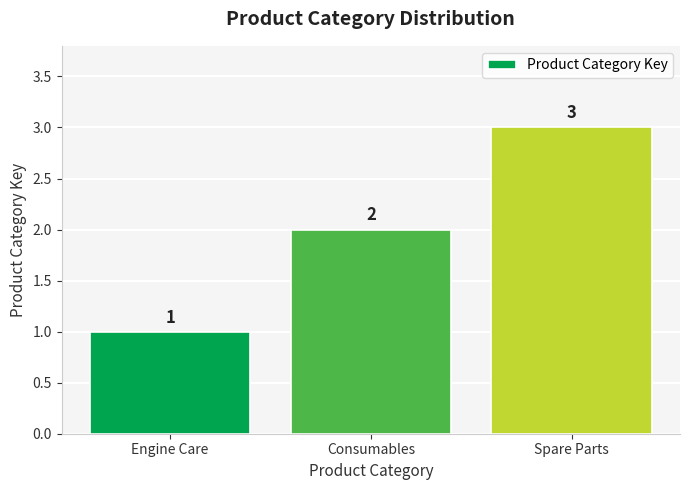

How many data points are less than 2?

1